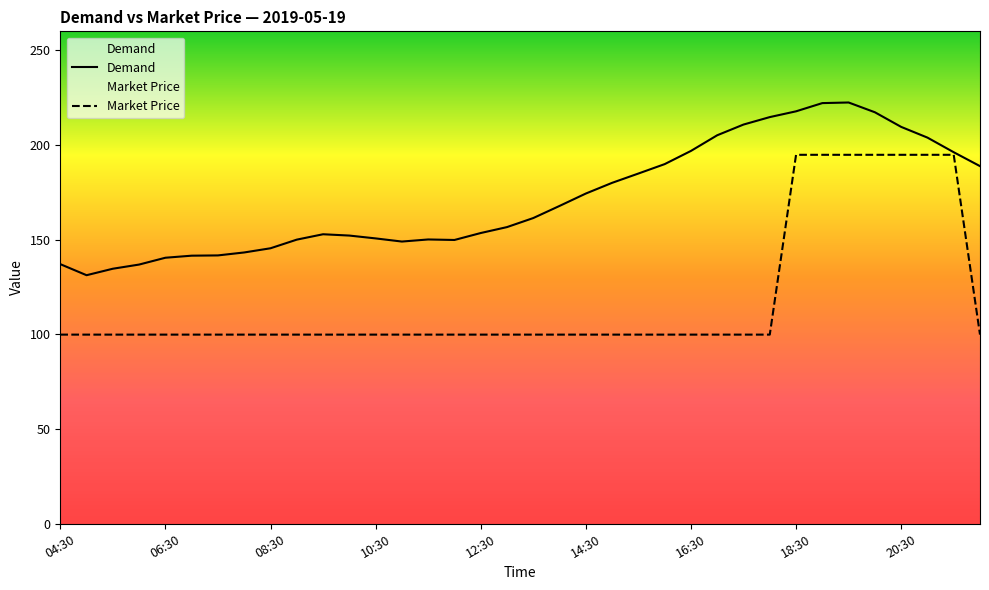

What is the smallest value displayed?

99.9